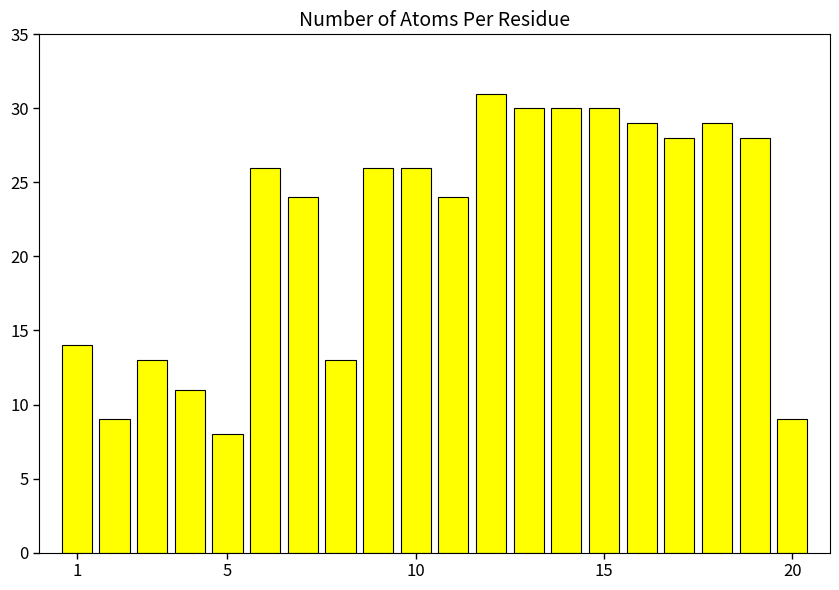

What is the smallest value displayed?

8